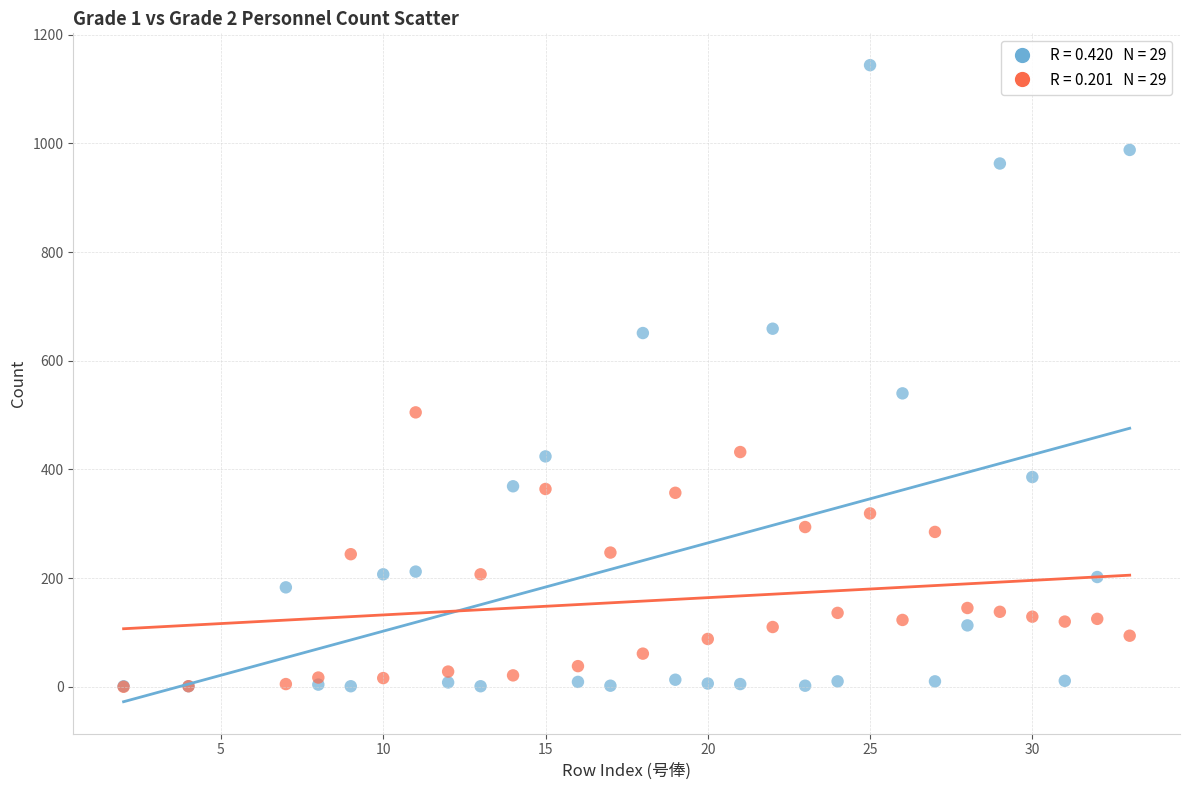

Across all series, what Y value is closest to 572?

540